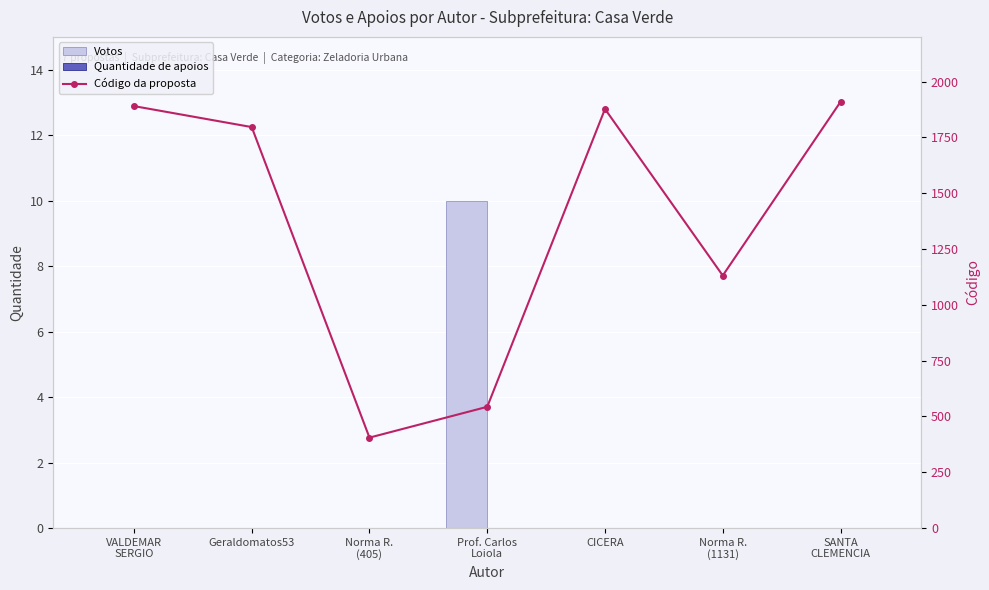

At which category is the sum across all series the highest?

SANTA
CLEMENCIA